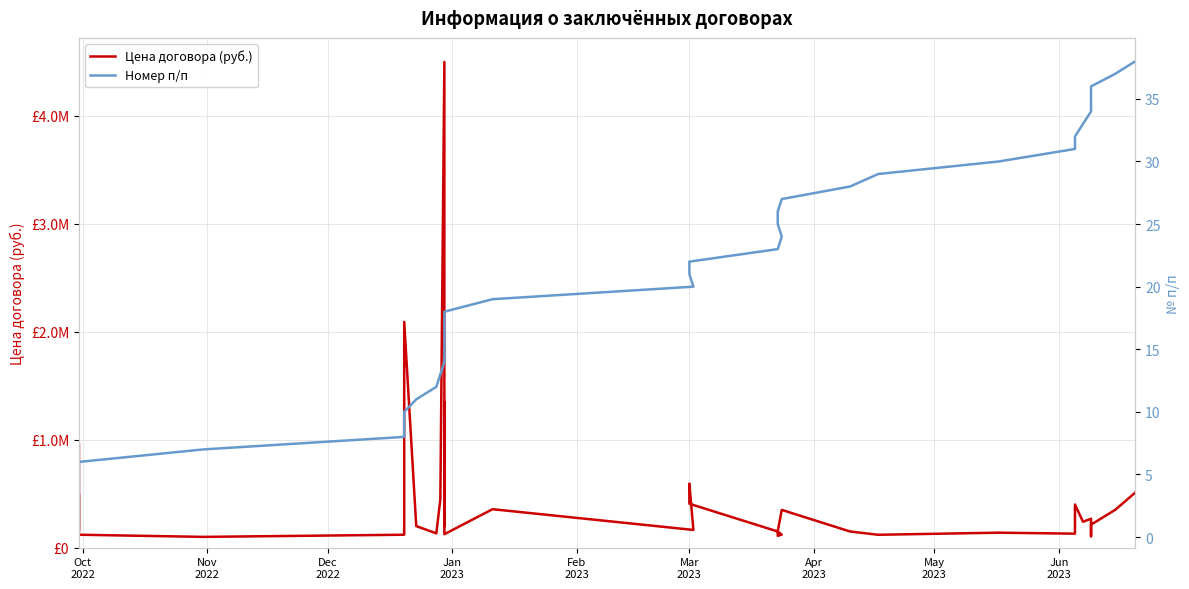

True or false: Цена договора (руб.) and Номер п/п cross at least once.

False